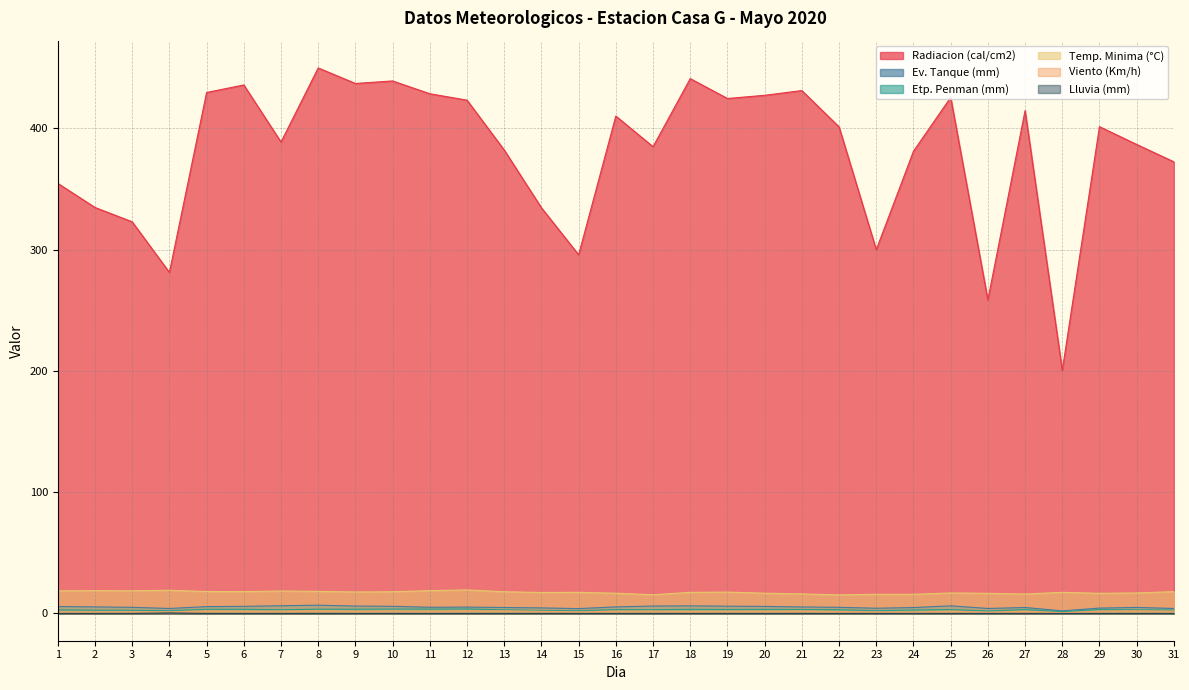

Reading left to right, list all the values displayed in this chart.

Radiacion (cal/cm2): 1=354.7	2=334.8	3=322.9	4=281.2	5=429.6	6=435.8	7=388.7	8=449.8	9=437.0	10=439.1	11=428.6	12=423.3	13=382.1	14=334.5	15=295.8	16=410.1	17=384.9	18=441.0	19=424.6	20=427.3	21=431.2	22=401.2	23=300.0	24=381.1	25=425.5	26=258.6	27=414.6	28=200.5	29=401.4	30=386.7	31=372.4
Ev. Tanque (mm): 1=5.7	2=5.4	3=5.0	4=4.1	5=5.7	6=5.9	7=6.3	8=6.8	9=6.1	10=5.9	11=5.1	12=5.2	13=4.9	14=4.6	15=4.0	16=5.4	17=6.1	18=6.2	19=6.0	20=5.8	21=5.3	22=5.0	23=4.3	24=4.8	25=6.3	26=4.1	27=4.9	28=2.1	29=4.4	30=5.0	31=4.1
Etp. Penman (mm): 1=3.0	2=2.7	3=2.6	4=2.3	5=3.4	6=3.4	7=3.0	8=3.5	9=3.5	10=3.6	11=3.6	12=3.7	13=3.0	14=2.5	15=2.2	16=3.2	17=3.1	18=3.4	19=3.2	20=3.4	21=3.2	22=3.1	23=2.3	24=2.9	25=3.2	26=2.0	27=3.2	28=1.6	29=3.1	30=3.0	31=2.8
Temp. Minima (°C): 1=18.6	2=18.8	3=18.7	4=19.1	5=18.1	6=18.0	7=18.5	8=18.2	9=17.7	10=17.9	11=18.8	12=19.4	13=17.9	14=17.3	15=17.4	16=16.7	17=15.4	18=17.4	19=17.6	20=16.7	21=16.1	22=15.3	23=15.8	24=15.8	25=16.9	26=16.6	27=16.0	28=17.4	29=16.6	30=16.9	31=18.0
Viento (Km/h): 1=1.3	2=1.3	3=1.3	4=1.3	5=2.1	6=1.9	7=1.9	8=2.3	9=1.8	10=2.1	11=1.8	12=2.1	13=2.1	14=1.8	15=1.3	16=1.8	17=1.9	18=1.6	19=1.8	20=1.8	21=2.1	22=1.4	23=1.3	24=1.1	25=1.8	26=1.0	27=1.8	28=0.5	29=1.9	30=2.1	31=1.9
Lluvia (mm): 1=0.0	2=0.0	3=0.0	4=0.4	5=0.0	6=0.0	7=0.0	8=0.0	9=0.0	10=0.0	11=0.0	12=0.0	13=0.0	14=0.0	15=0.0	16=0.0	17=0.0	18=0.0	19=0.0	20=0.0	21=0.0	22=0.0	23=0.0	24=0.0	25=0.0	26=0.0	27=0.0	28=0.0	29=0.0	30=0.0	31=0.0